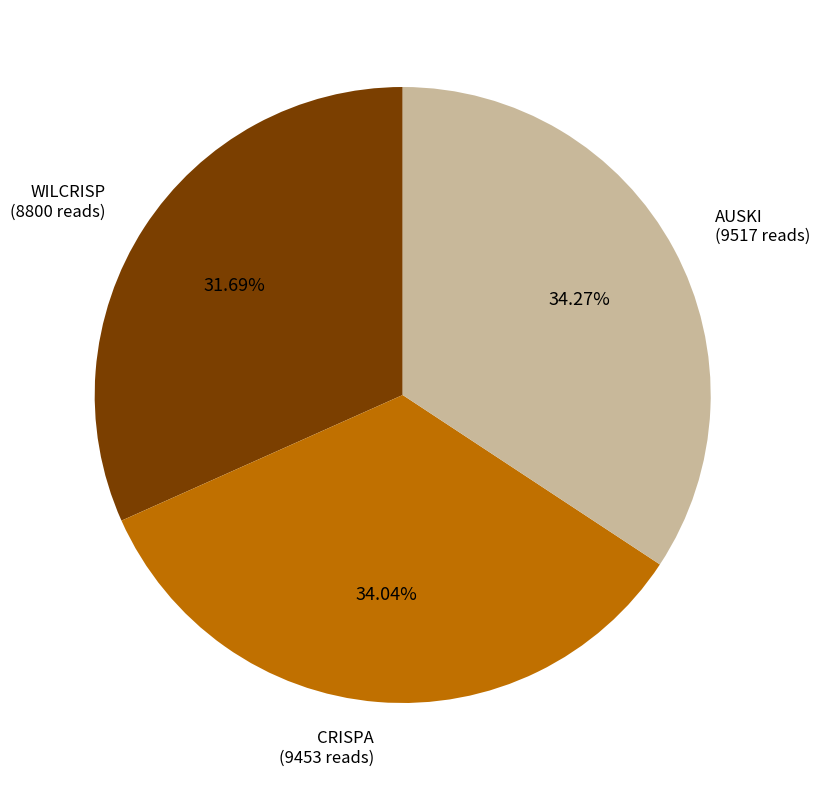

Count the number of slices in the pie.

3